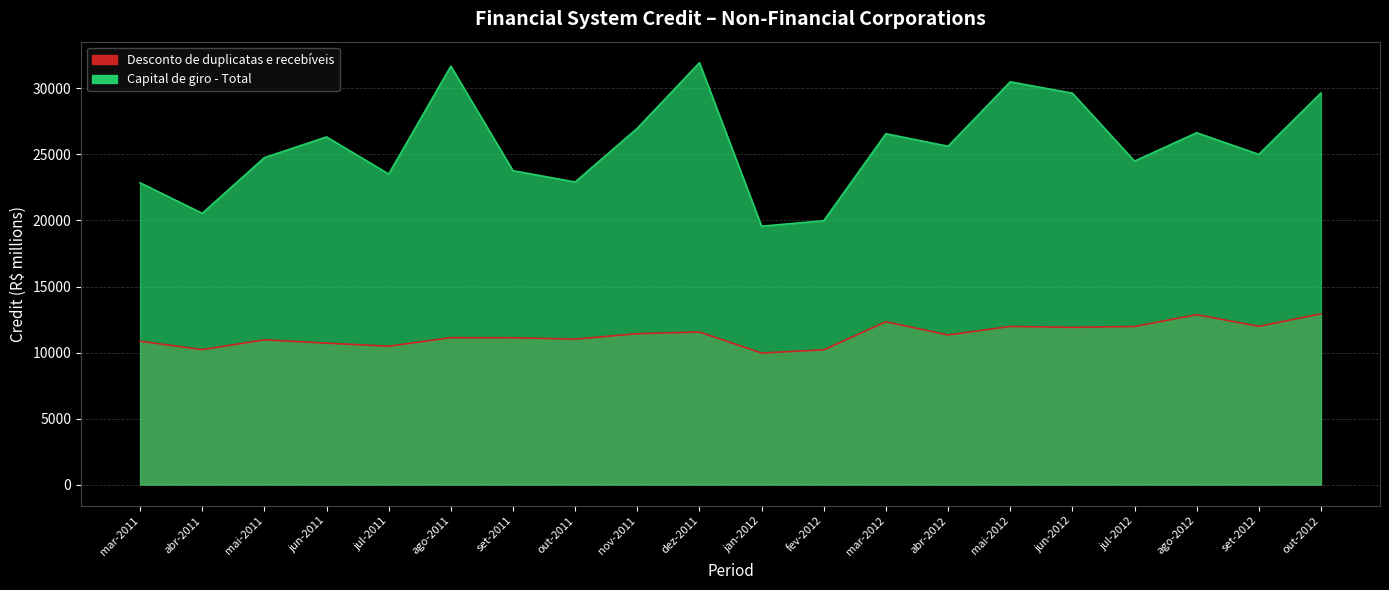

What position from the left is fev-2012?

12